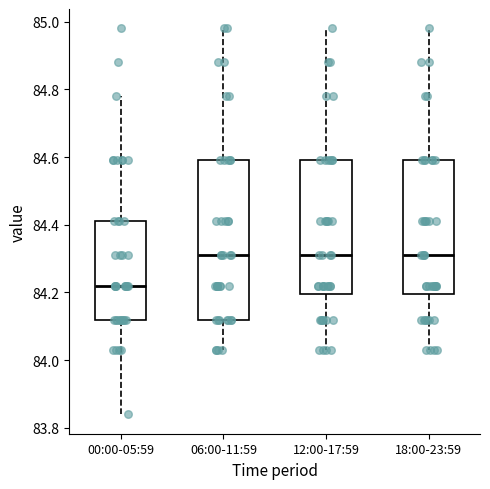

Reading left to right, read every box against the y-axis: the position of its median line, the range the box covers, and the ends of its whiskers. The values are not printed on the chart, so give them approximately, as read against the axis.

00:00-05:59: median 84.22, box 84.12 to 84.42, whiskers 83.84 to 84.78
06:00-11:59: median 84.32, box 84.12 to 84.60, whiskers 84.04 to 84.98
12:00-17:59: median 84.32, box 84.20 to 84.60, whiskers 84.04 to 84.98
18:00-23:59: median 84.32, box 84.20 to 84.60, whiskers 84.04 to 84.98